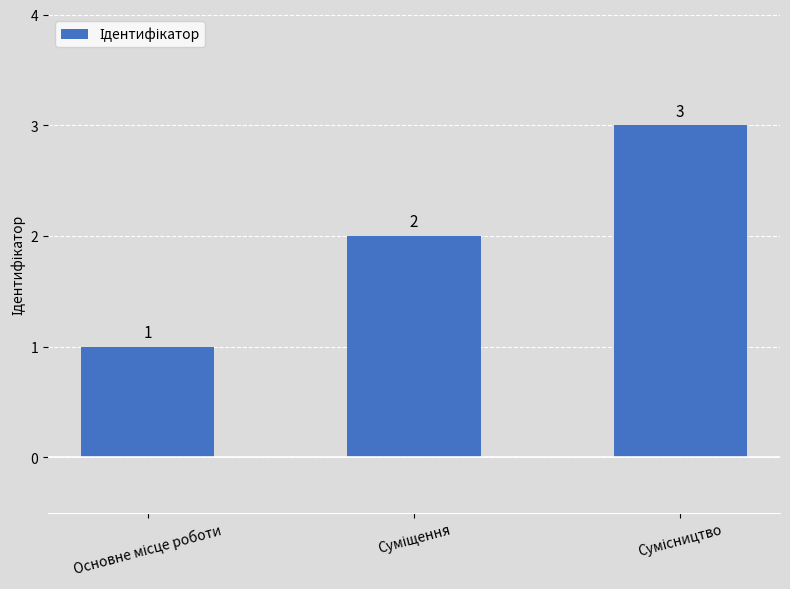

What is the maximum value shown in the chart?

3